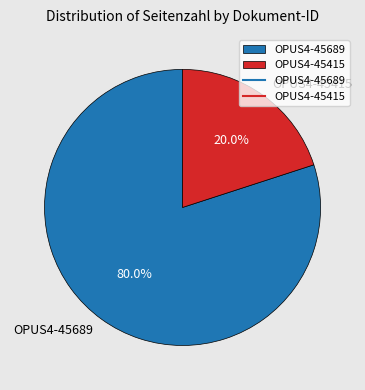

The OPUS4-45415 slice represents 20% of the pie. True or false?

True